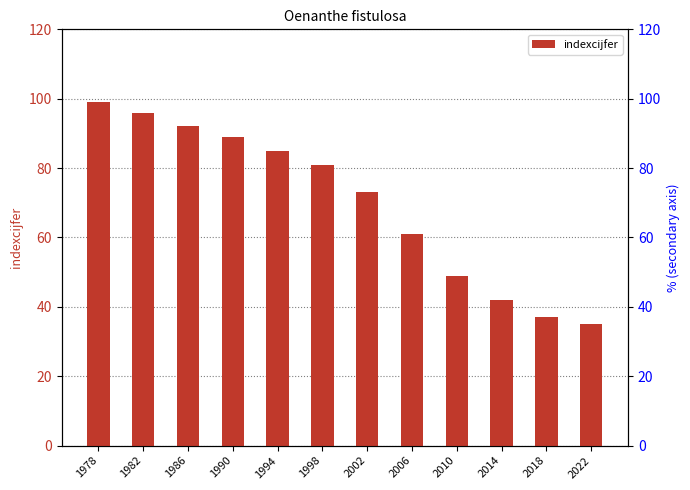

Which label corresponds to the largest value in the chart?

1978